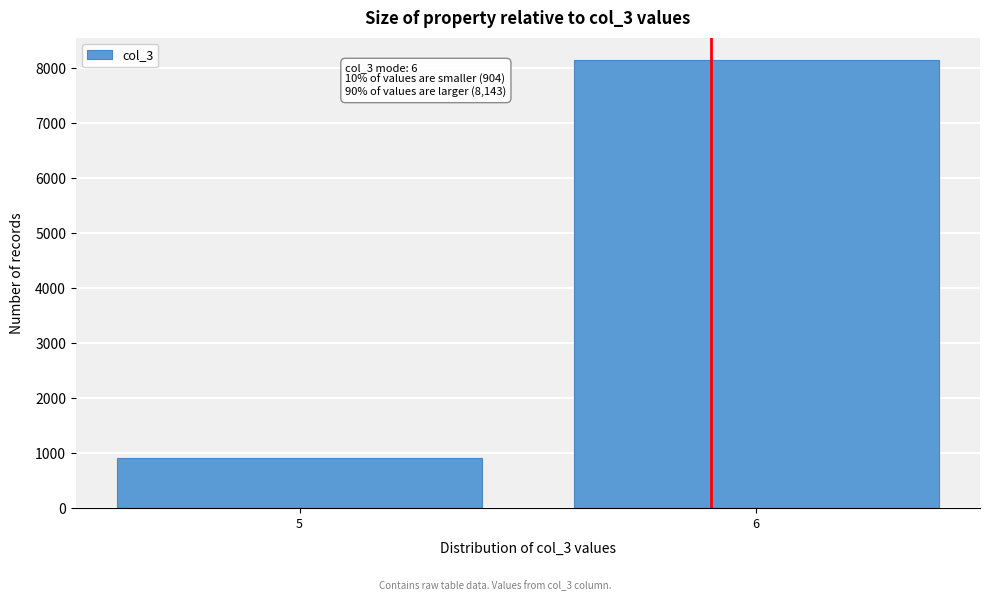

Reading left to right, list all the values displayed in this chart.

904	8143